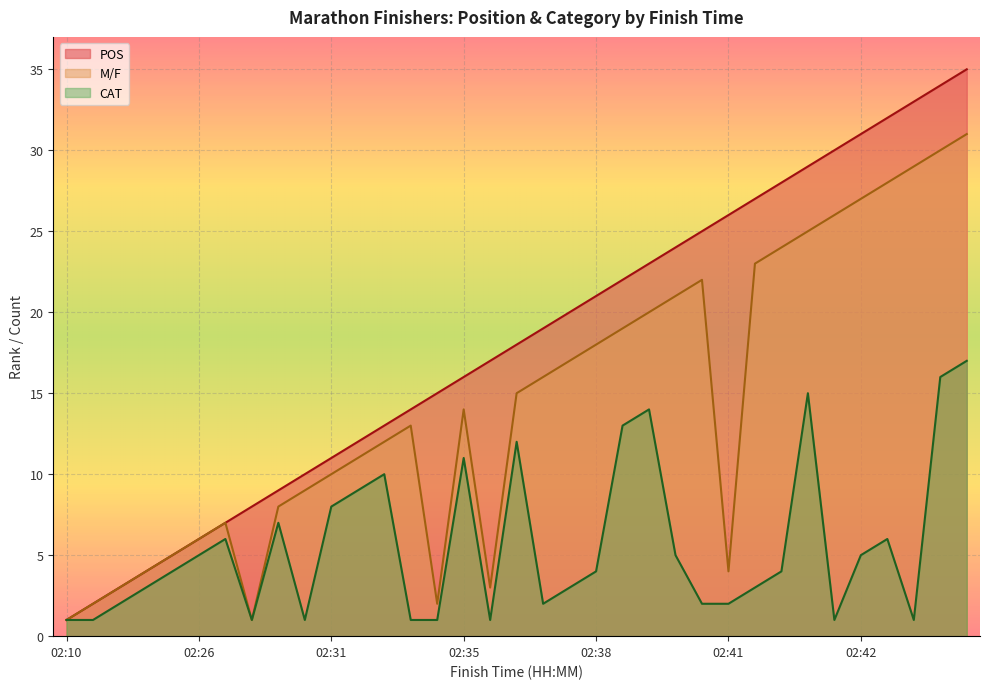

What is the difference between the M/F values at 02:16 and 02:39?

16